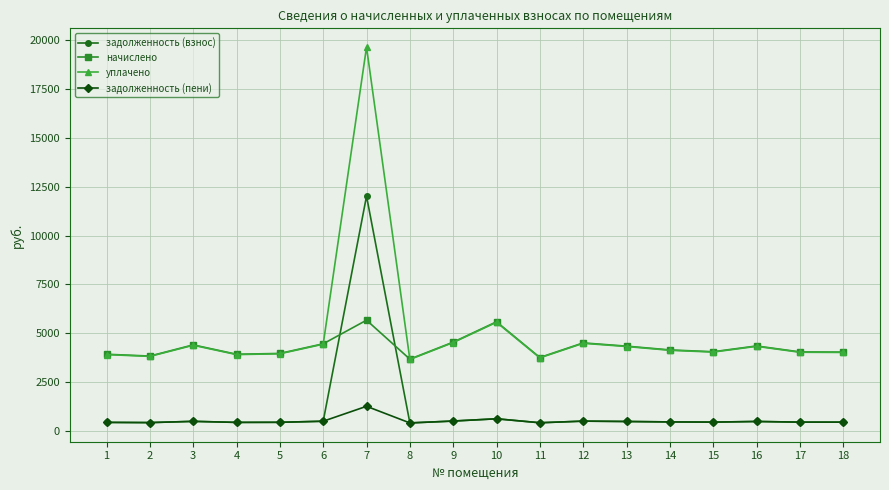

The value of начислено at 12 is 4506.2. True or false?

True